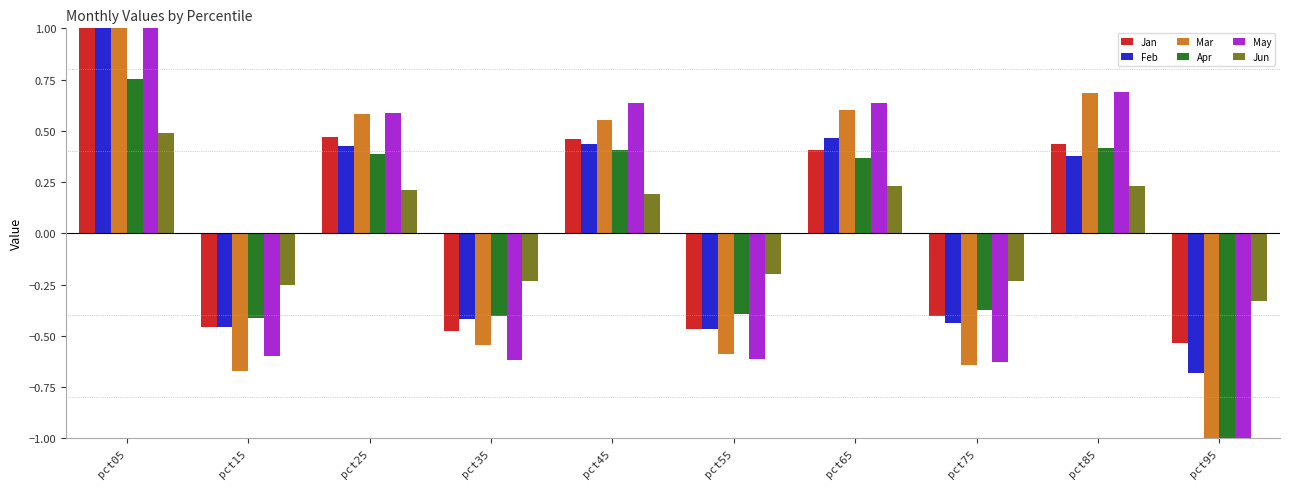

How many data points does each series have?

10